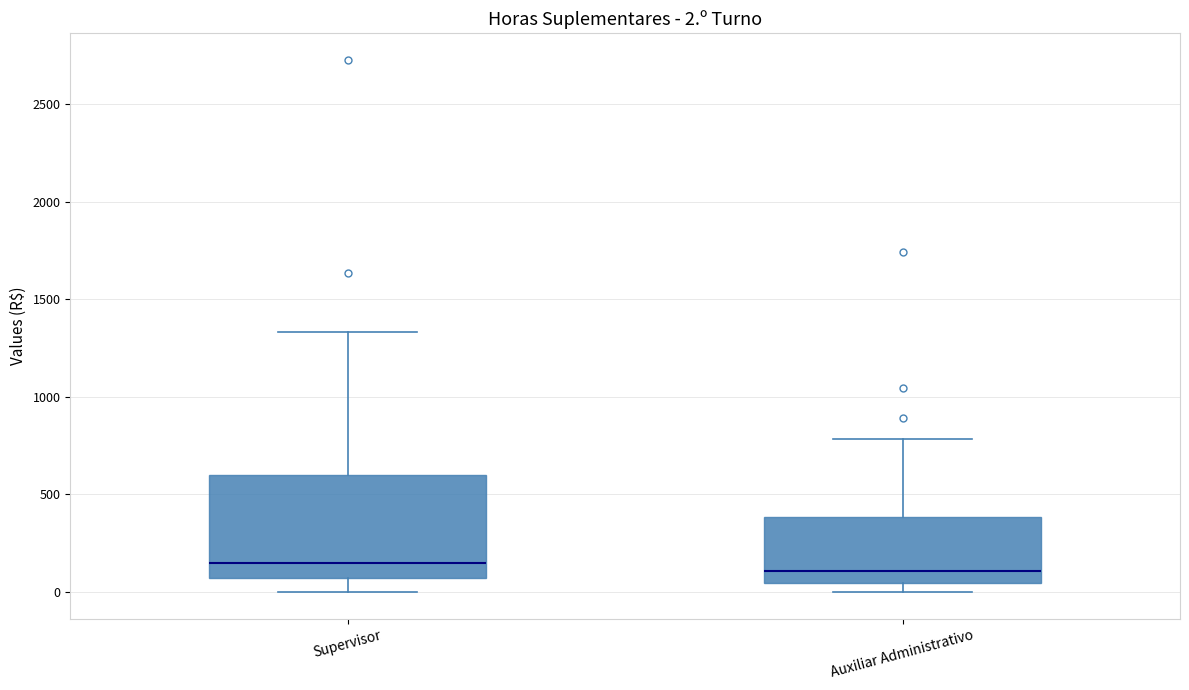

Comparing the boxes themselves (not the whiskers), which one is the tallest?

Supervisor